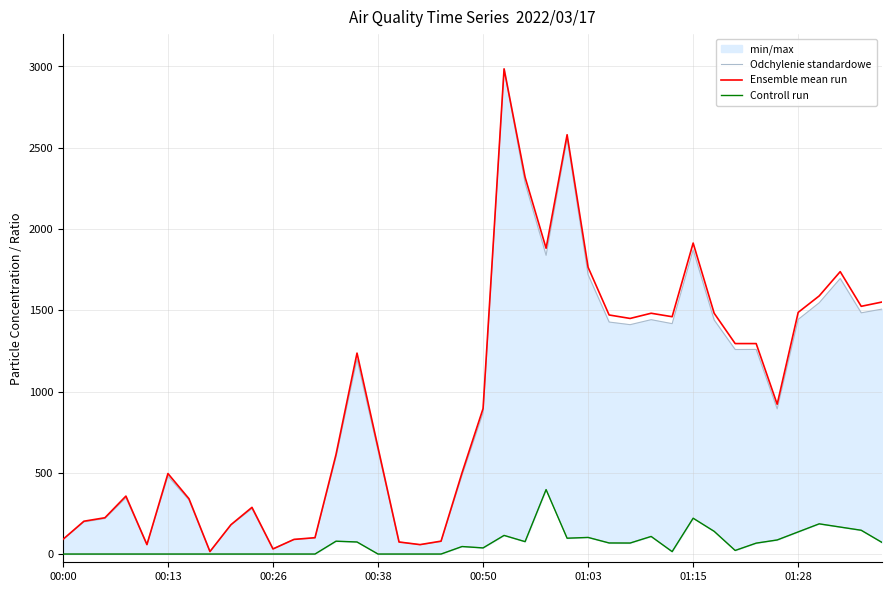

What is the highest value of the Ensemble mean run series?

2984.8